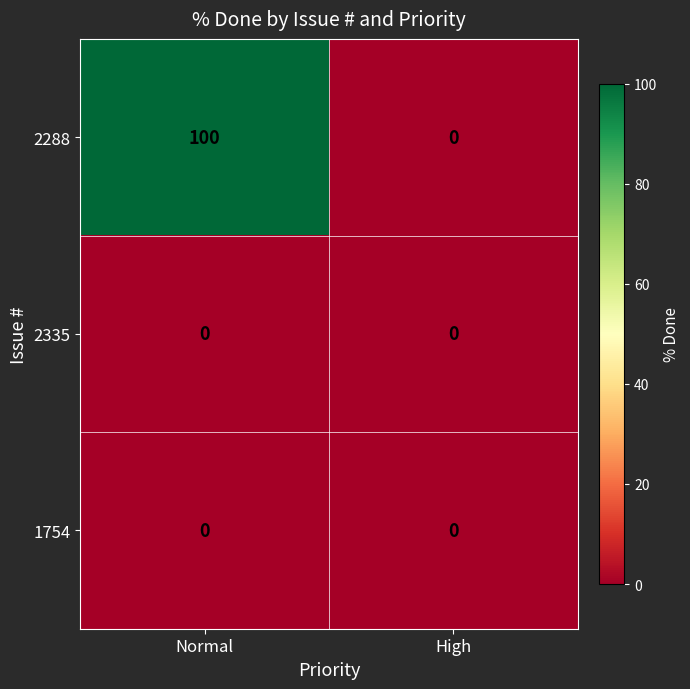

Is it true that 2335 equals 0 at High?

True